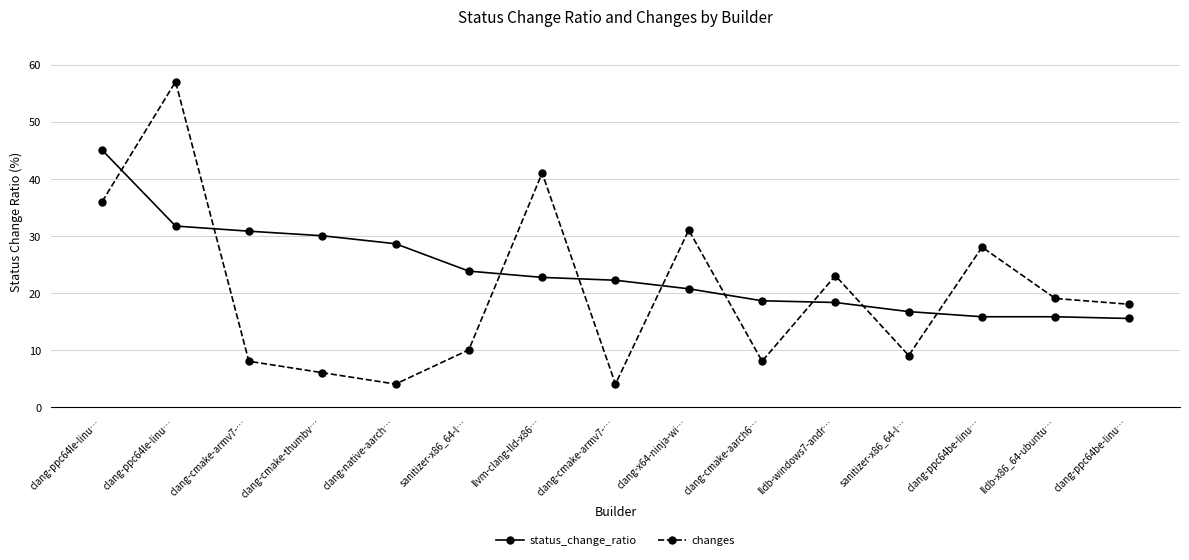

How many lines are shown in the chart?

2